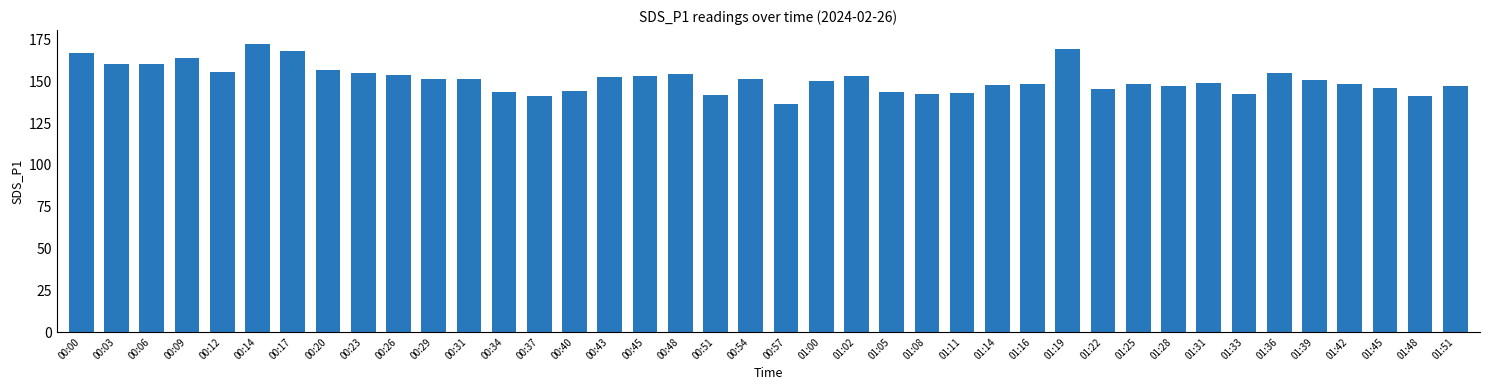

What is the sum of all values?

6057.3